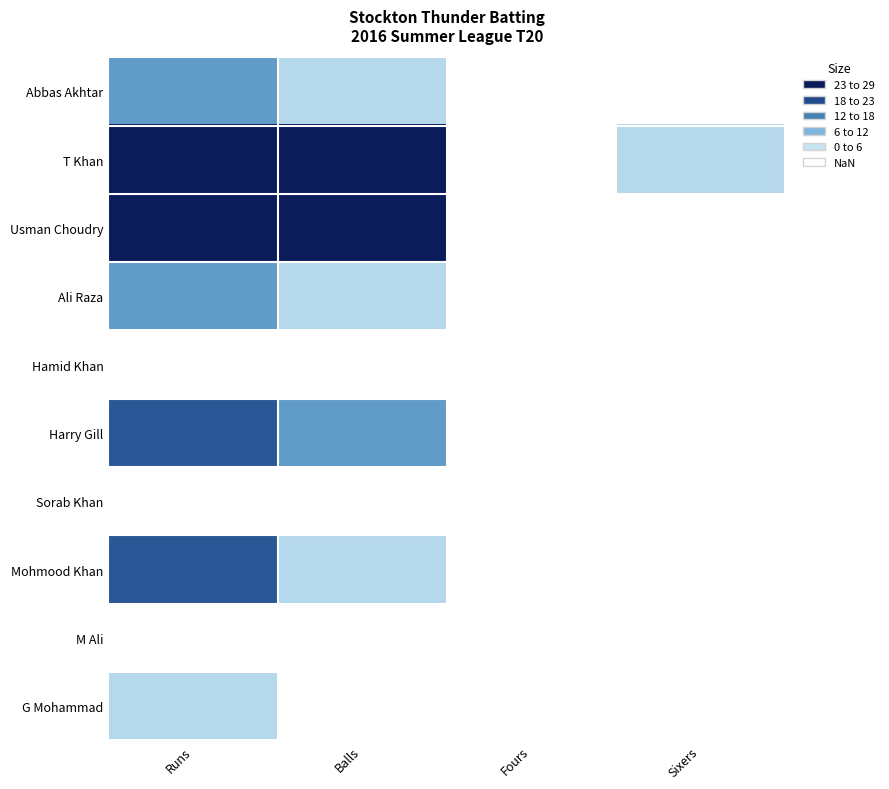

Which series has the largest total across all categories?

T Khan